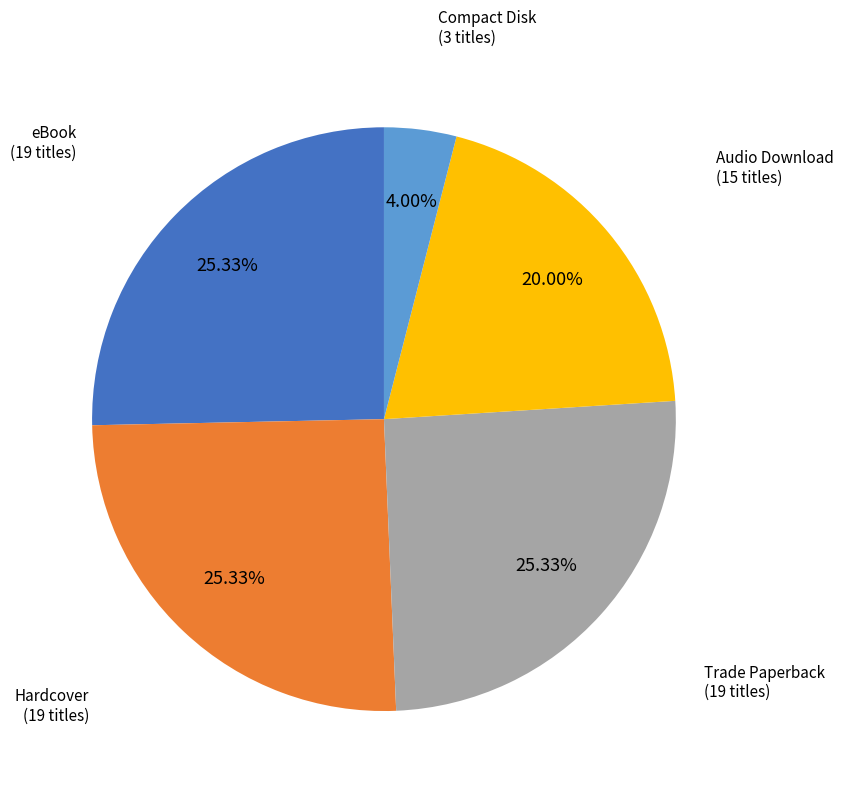

Count the number of slices in the pie.

5